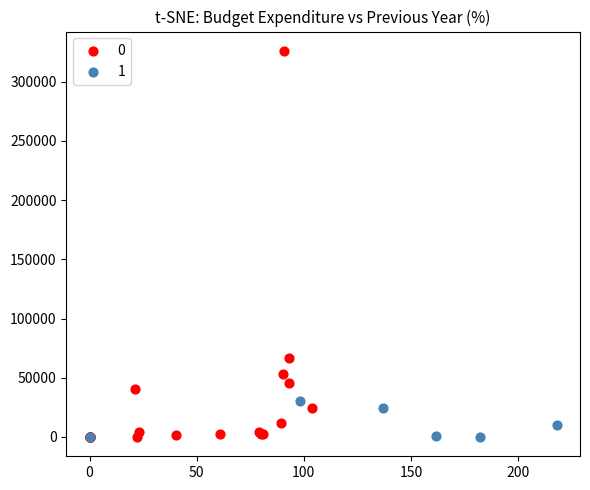

Which series reaches the maximum Y coordinate?

0